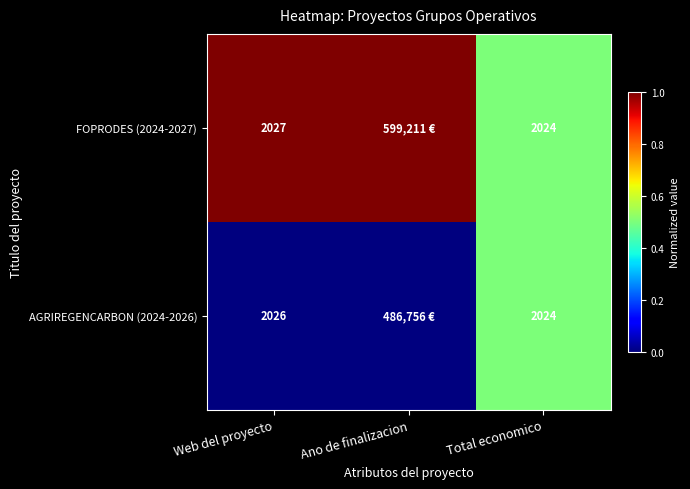

What is the total value across all series at Web del proyecto?

4053